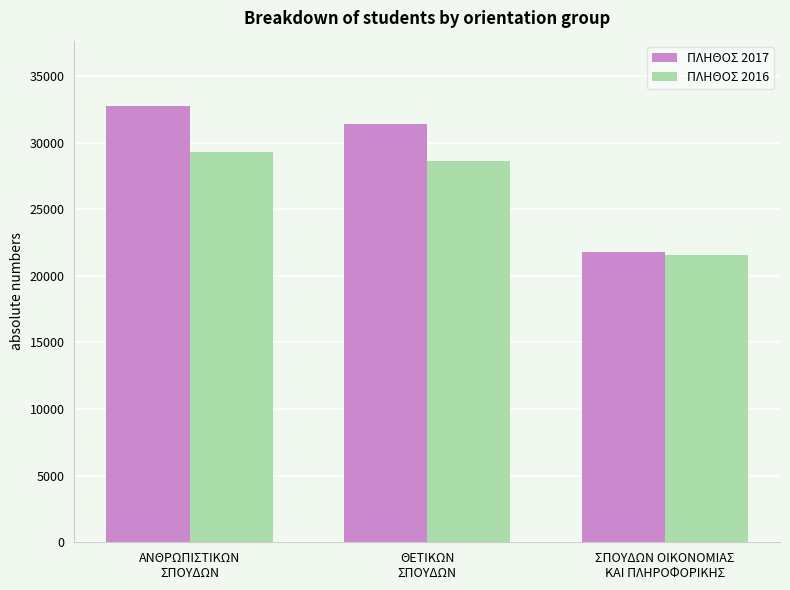

Reading left to right, transcribe all the data shown in this chart.

ΠΛΗΘΟΣ 2017: ΑΝΘΡΩΠΙΣΤΙΚΩΝ
ΣΠΟΥΔΩΝ=32732	ΘΕΤΙΚΩΝ
ΣΠΟΥΔΩΝ=31383	ΣΠΟΥΔΩΝ ΟΙΚΟΝΟΜΙΑΣ
ΚΑΙ ΠΛΗΡΟΦΟΡΙΚΗΣ=21793
ΠΛΗΘΟΣ 2016: ΑΝΘΡΩΠΙΣΤΙΚΩΝ
ΣΠΟΥΔΩΝ=29258	ΘΕΤΙΚΩΝ
ΣΠΟΥΔΩΝ=28647	ΣΠΟΥΔΩΝ ΟΙΚΟΝΟΜΙΑΣ
ΚΑΙ ΠΛΗΡΟΦΟΡΙΚΗΣ=21535